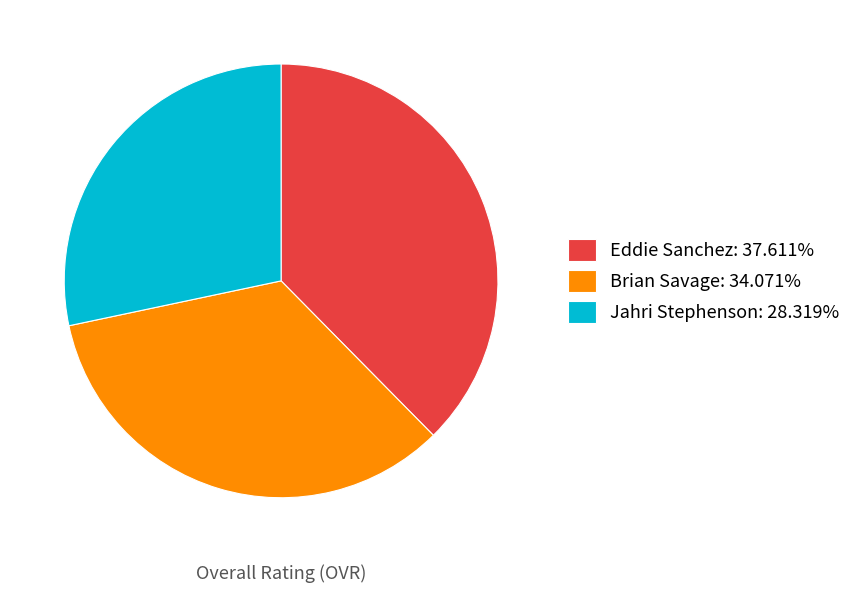

The Brian Savage slice represents 34% of the pie. True or false?

True